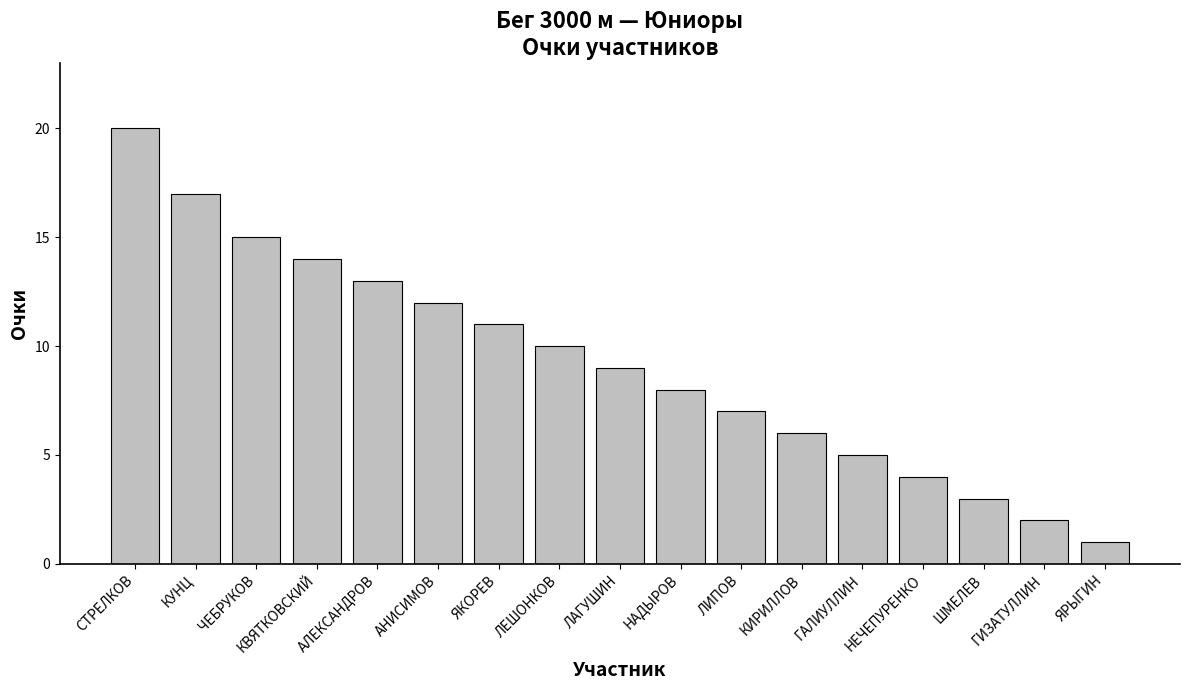

Which label corresponds to the largest value in the chart?

СТРЕЛКОВ